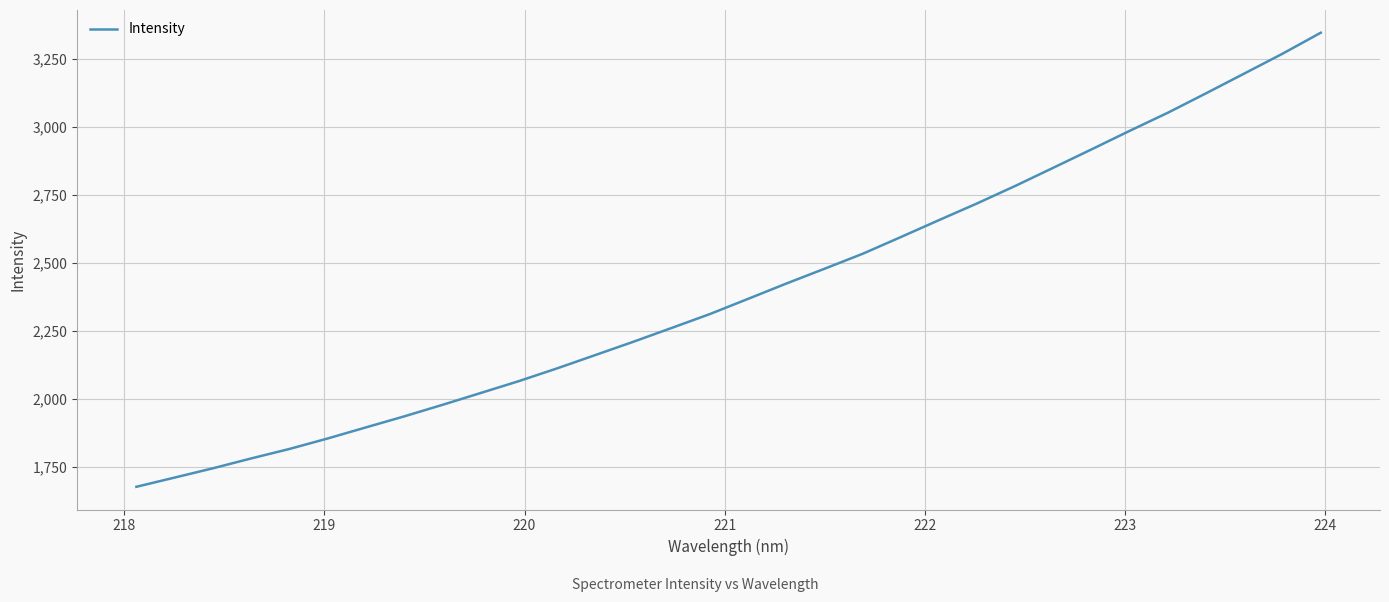

Count the number of categories in the chart.

32